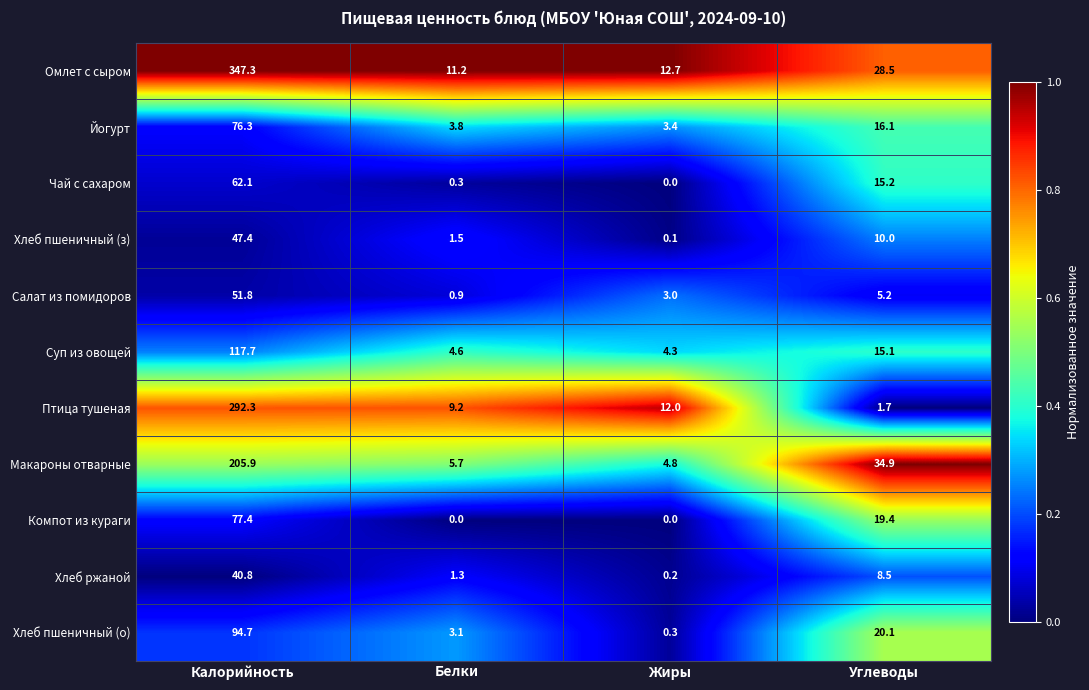

What is the average value of the Суп из овощей series?

35.4